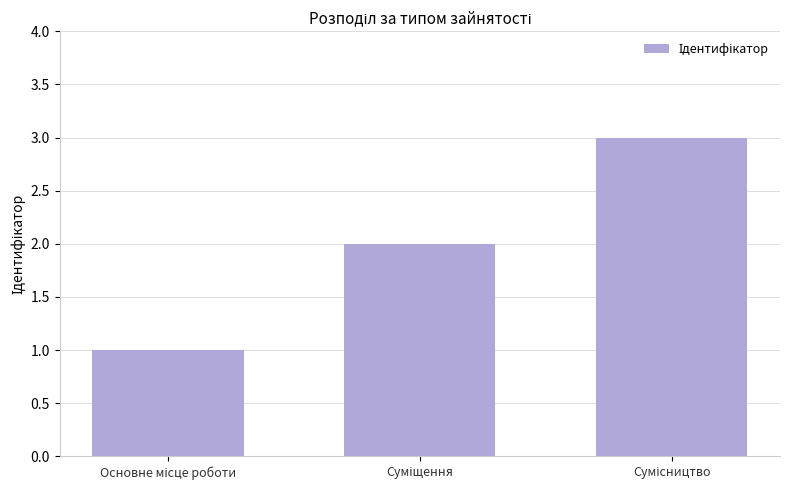

What is the greatest value displayed?

3